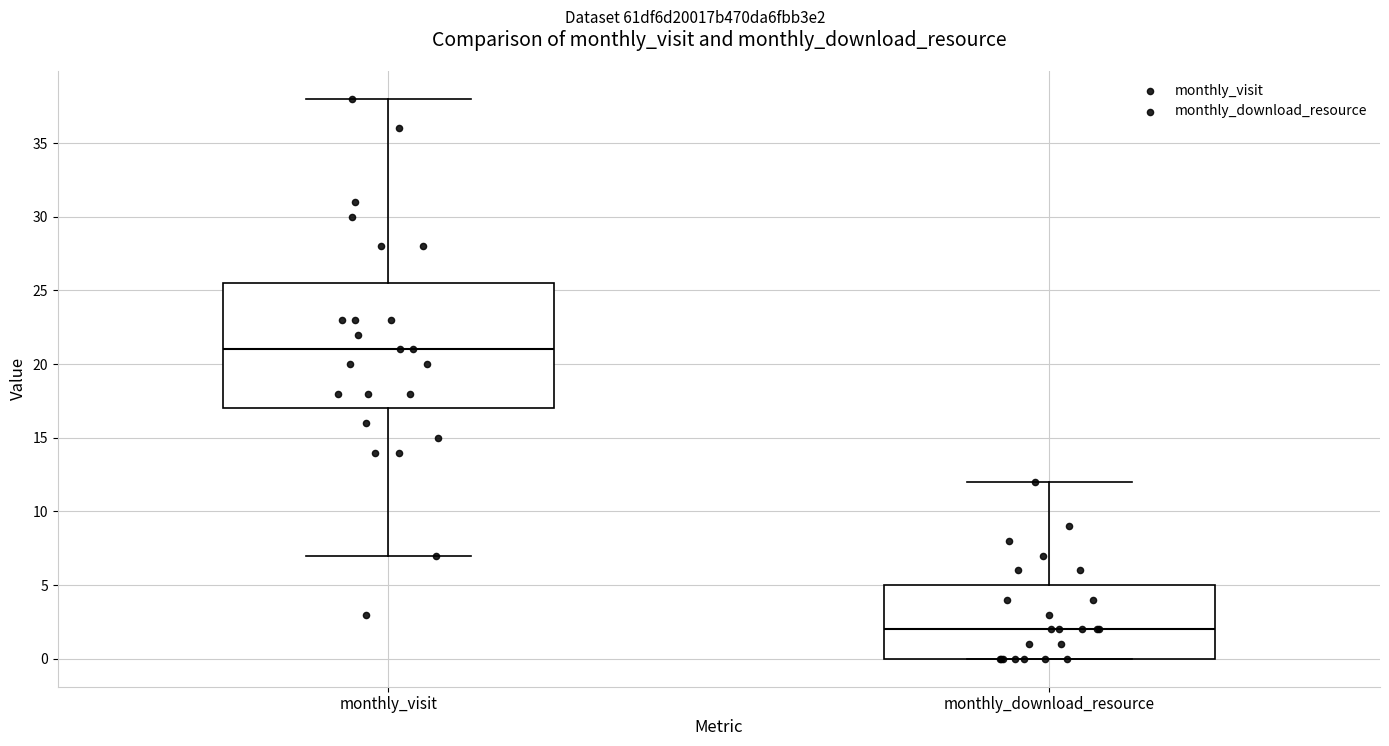

Which box has the highest median line?

monthly_visit